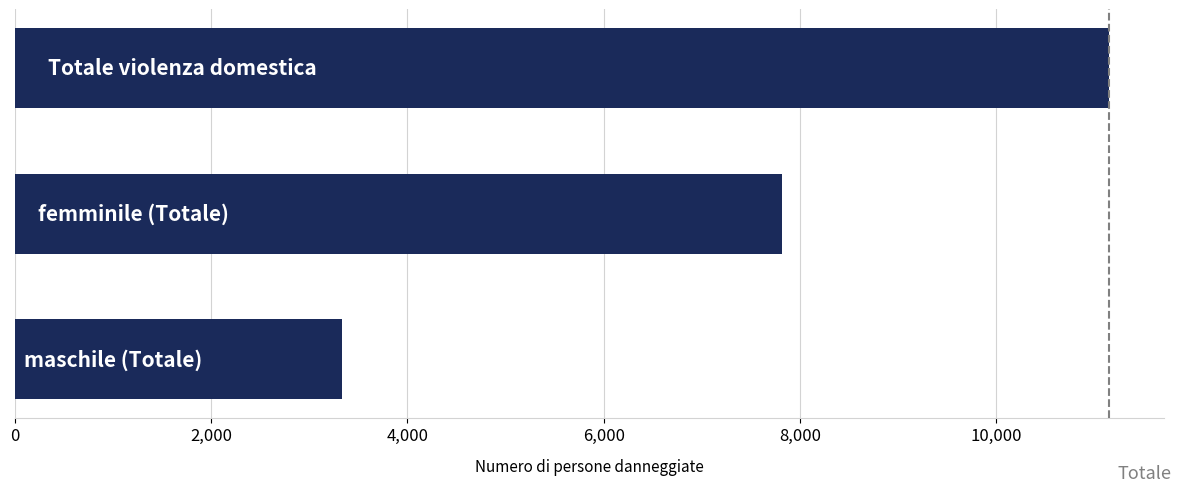

What is the sum of all values?

22296